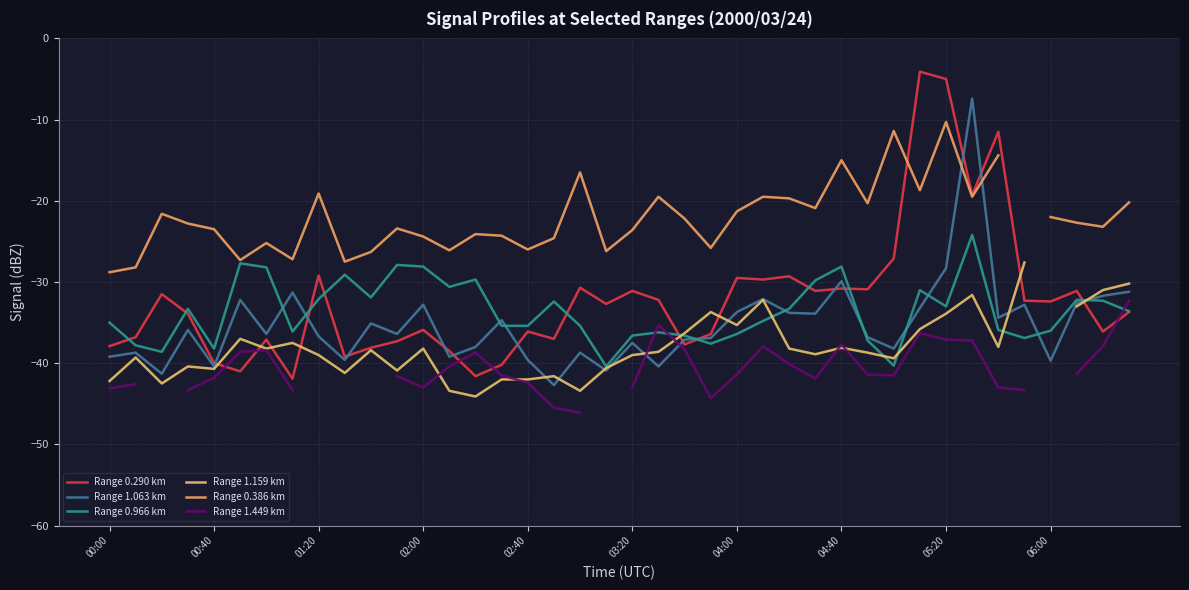

What is the sum of the Range 0.966 km values at 39 and 18?

-69.0